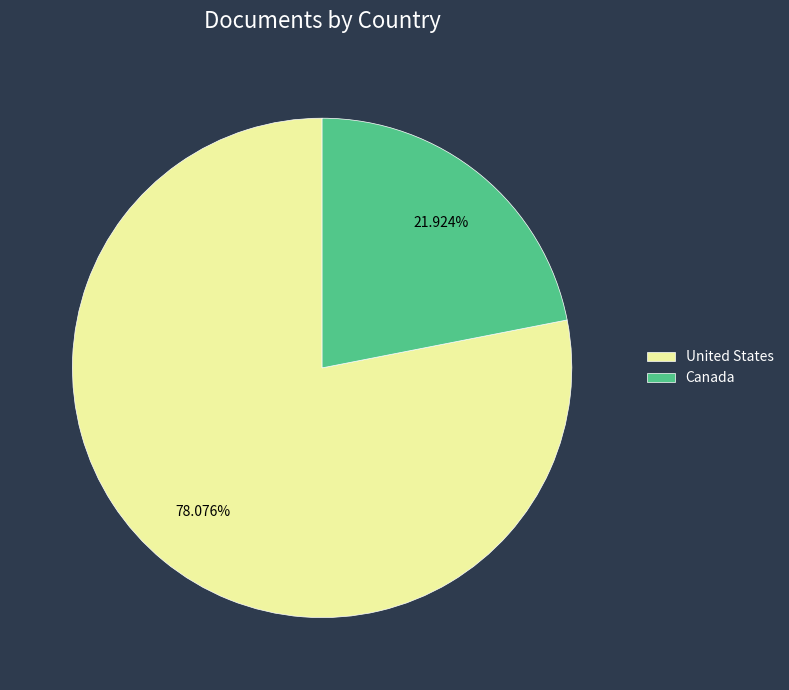

Do United States and Canada together represent more than half of the pie?

Yes